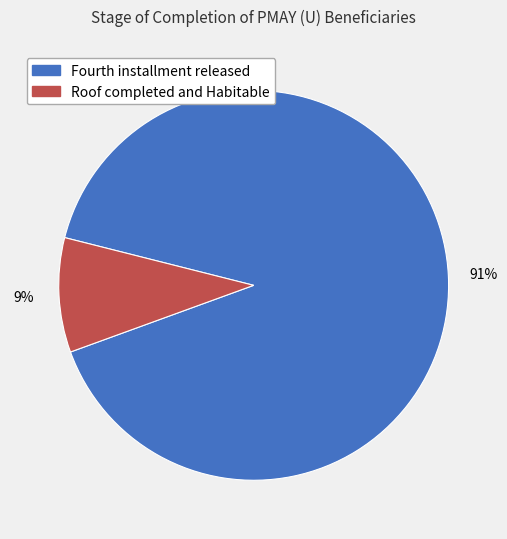

Is there a majority slice in this chart?

Yes